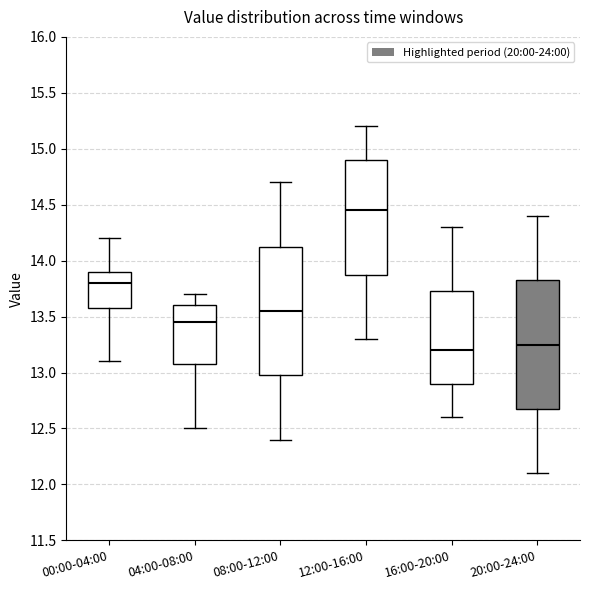

Reading left to right, transcribe this box plot: for each box, give where its median line is, the range the box spans, and where its two whiskers end, as read against the y-axis. The values are not printed on the chart, so give them approximately, as read against the axis.

00:00-04:00: median 13.80, box 13.60 to 13.90, whiskers 13.10 to 14.20
04:00-08:00: median 13.45, box 13.10 to 13.60, whiskers 12.50 to 13.70
08:00-12:00: median 13.55, box 13.00 to 14.15, whiskers 12.40 to 14.70
12:00-16:00: median 14.45, box 13.90 to 14.90, whiskers 13.30 to 15.20
16:00-20:00: median 13.20, box 12.90 to 13.75, whiskers 12.60 to 14.30
20:00-24:00: median 13.25, box 12.70 to 13.85, whiskers 12.10 to 14.40